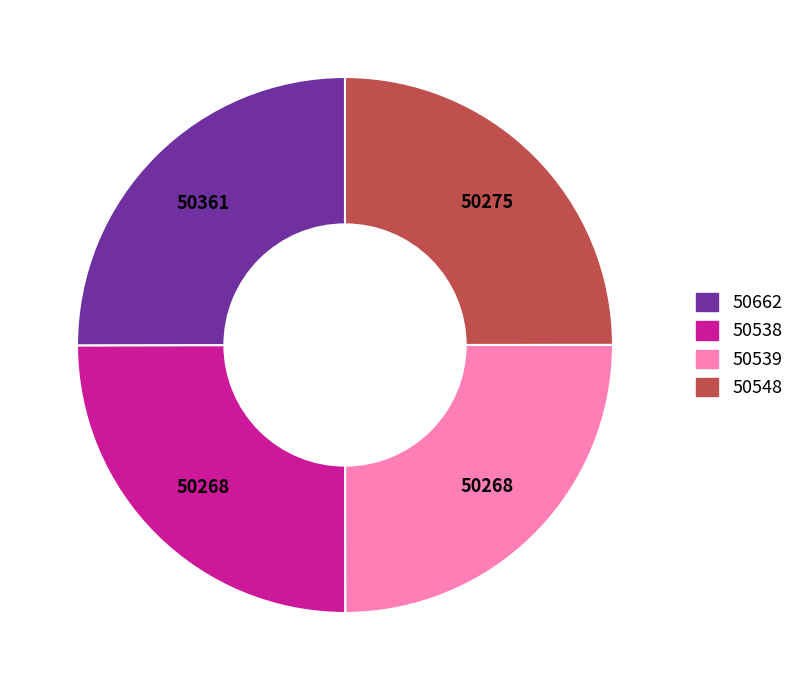

Approximately how many times larger is the value at 50538 compared to 50548?

1.0